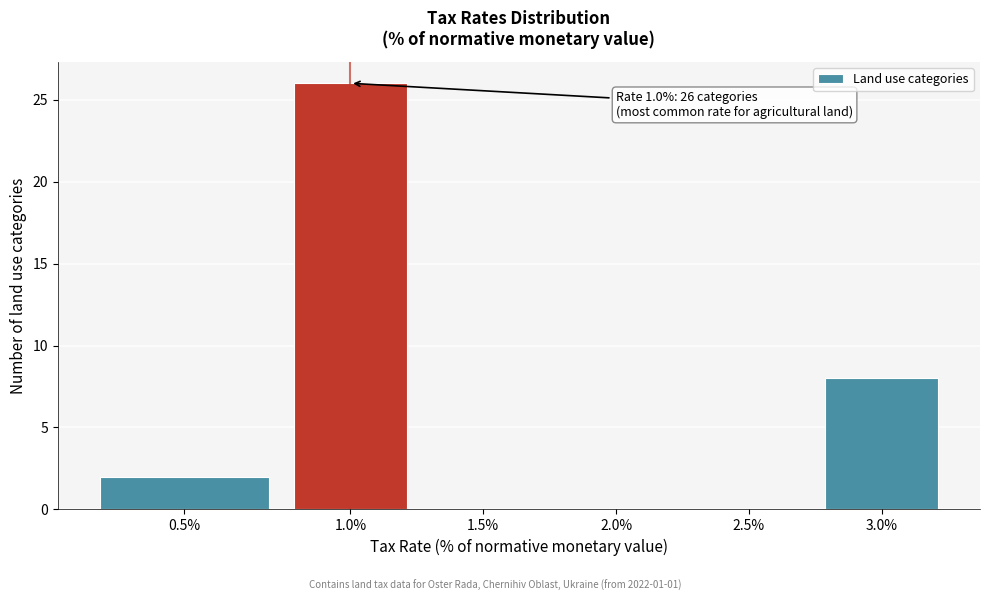

Reading left to right, what are all the values shown in this chart?

0.5%=2	1.0%=26	1.5%=0	2.0%=0	2.5%=0	3.0%=8